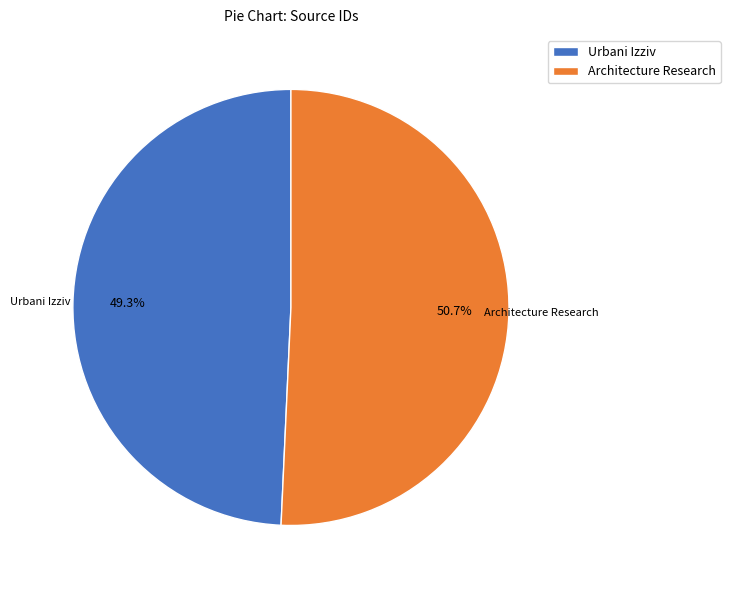

What is the ratio of the value at Architecture Research to the value at Urbani Izziv?

1.0